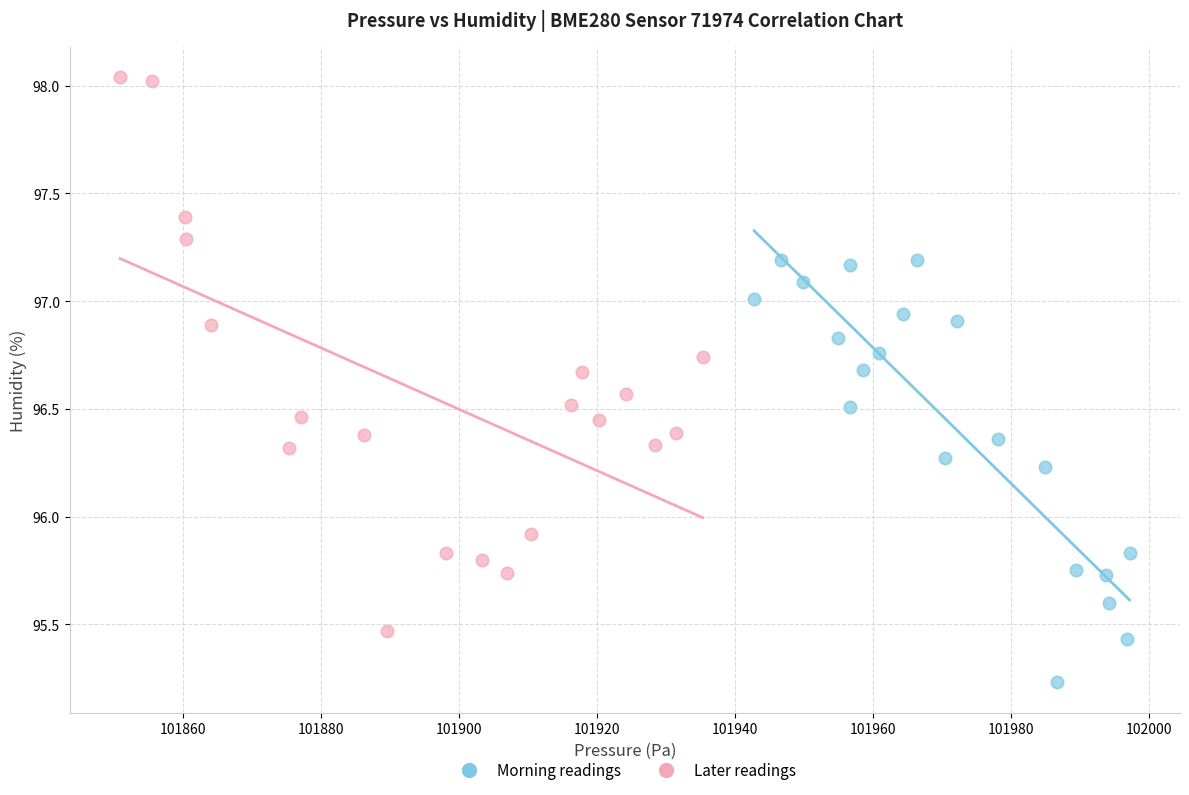

Which series has the largest Y range (max minus min)?

Later readings